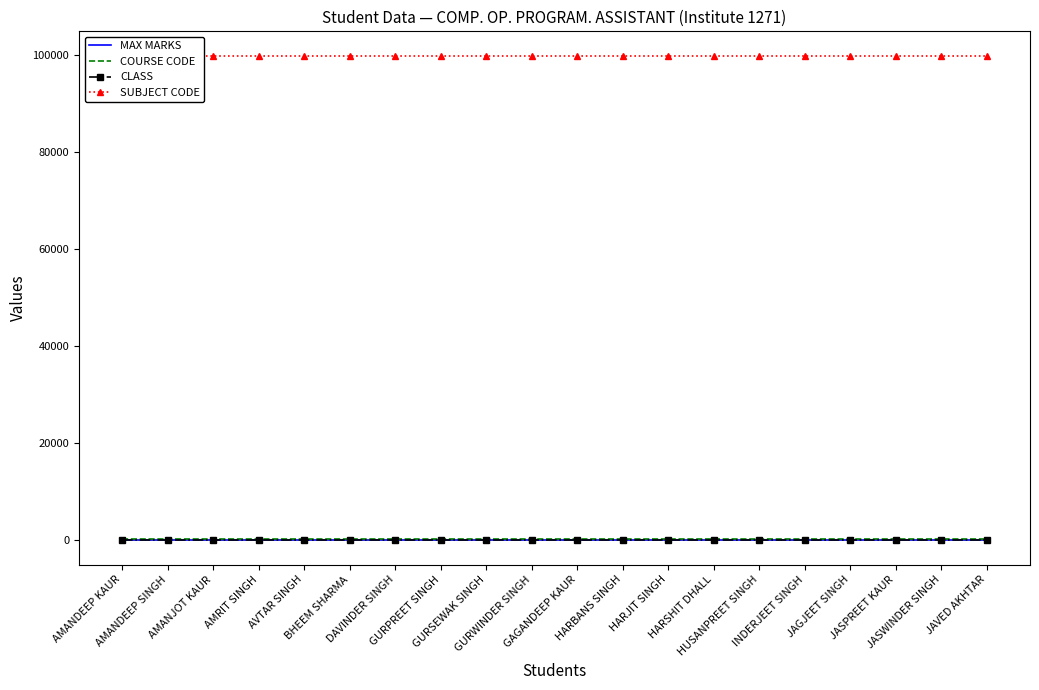

Which label corresponds to the smallest value in the chart?

AMANDEEP KAUR